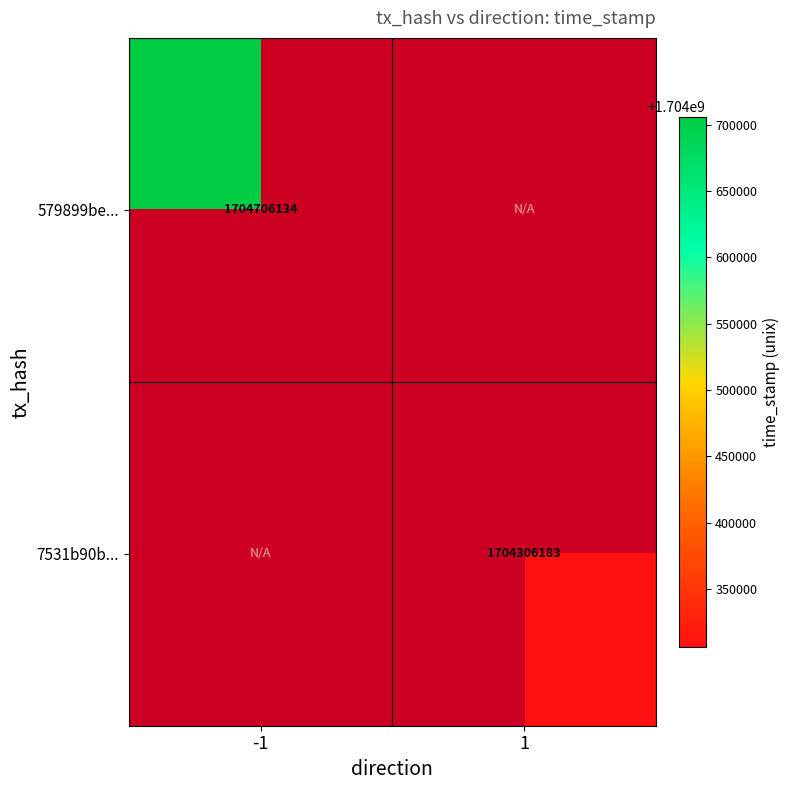

The 7531b90b... series shows 1704306183 at 1. True or false?

True